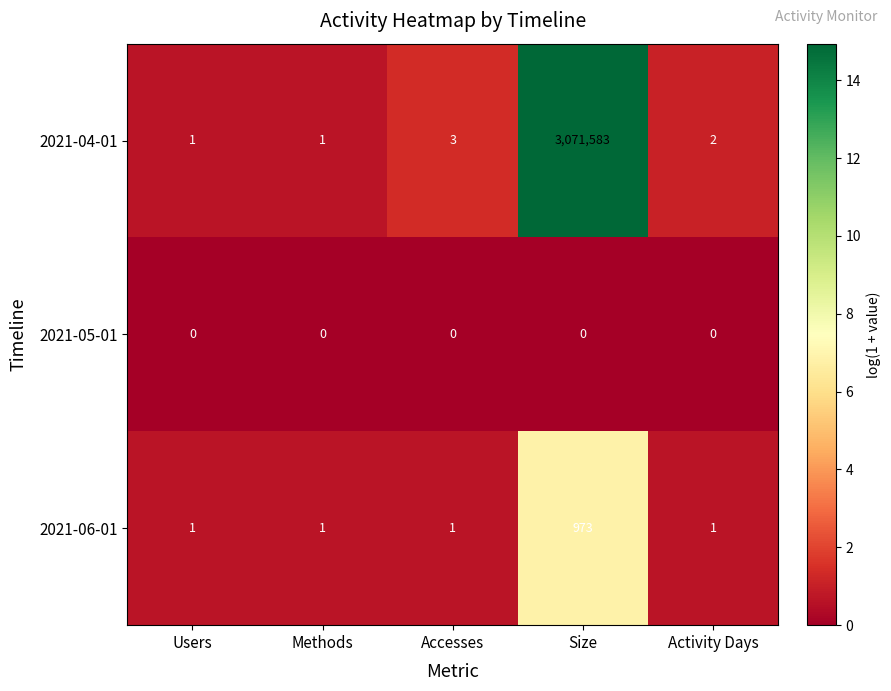

Reading left to right, list all the values displayed in this chart.

2021-04-01: 1	1	3	3071583	2
2021-05-01: 0	0	0	0	0
2021-06-01: 1	1	1	973	1